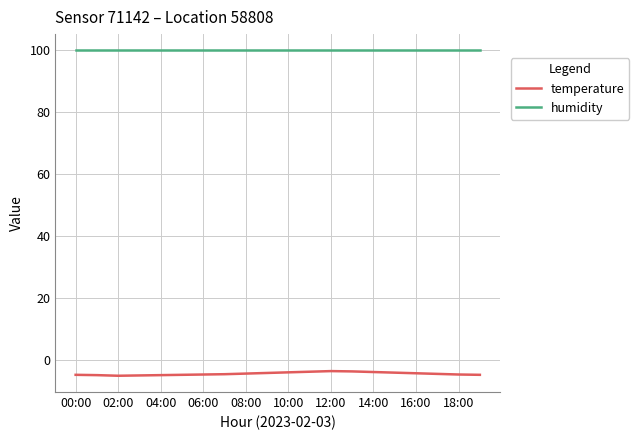

Which series has the largest range (max minus min)?

temperature